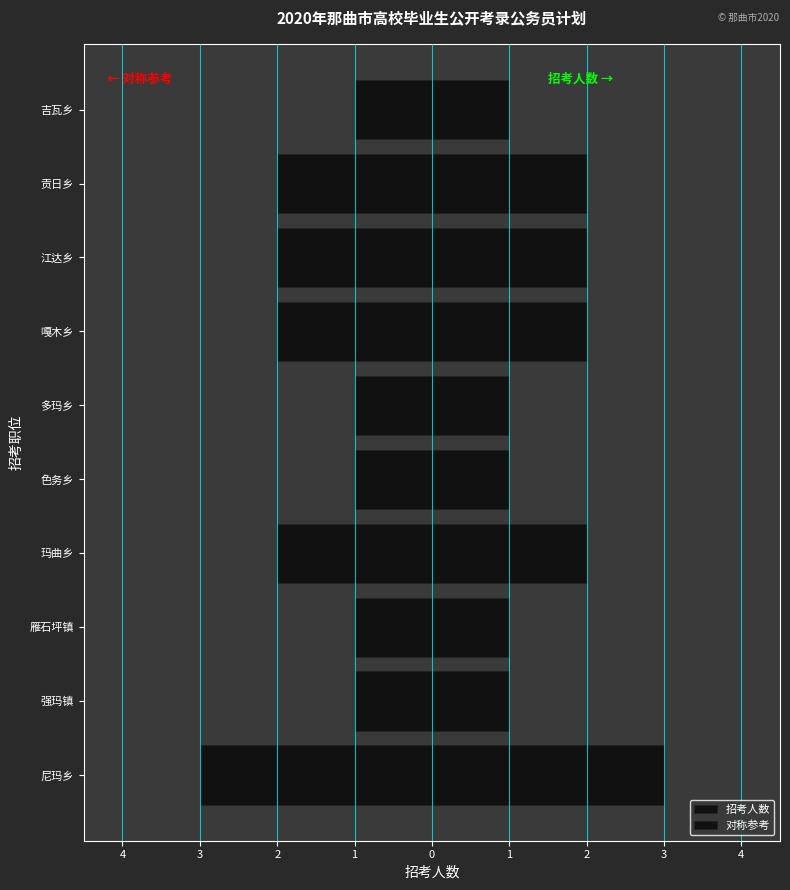

Reading left to right, transcribe all the data shown in this chart.

3	1	1	2	1	1	2	2	2	1